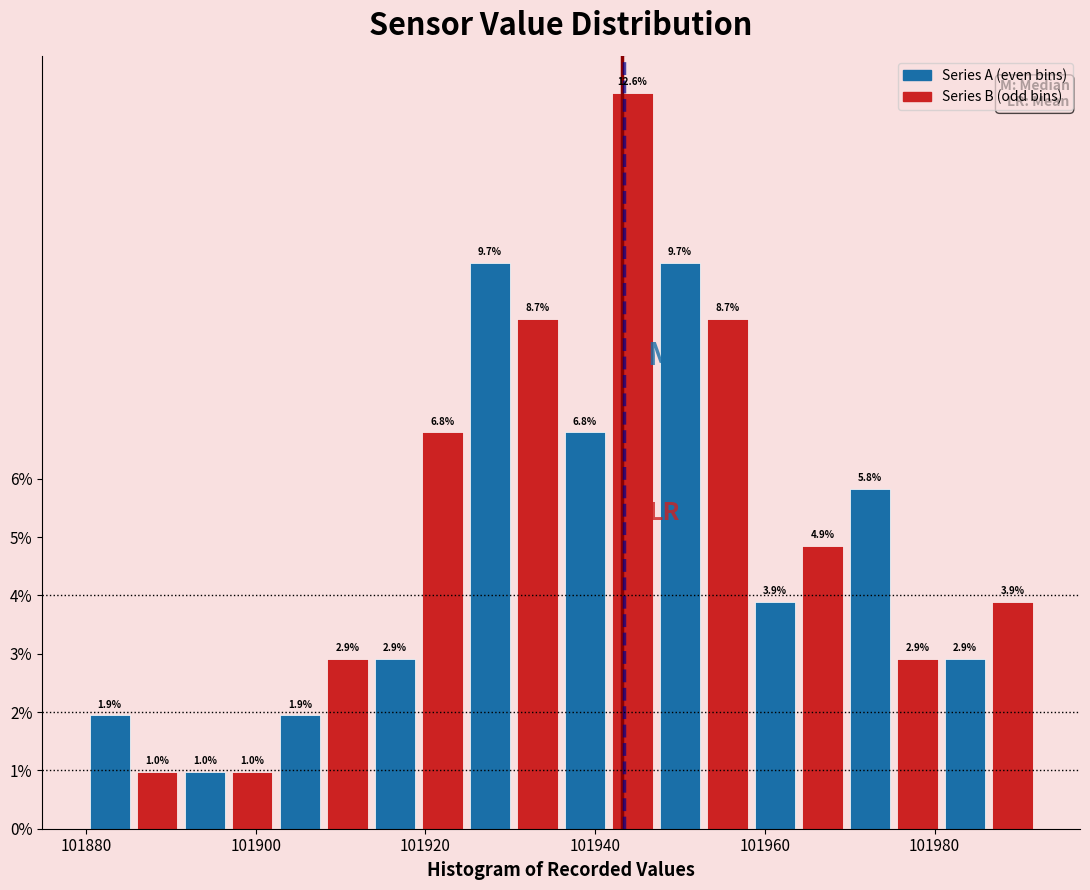

Around what value on the x-axis is the tallest bar? Give the approximate position of its centre, as read against the axis.

101944